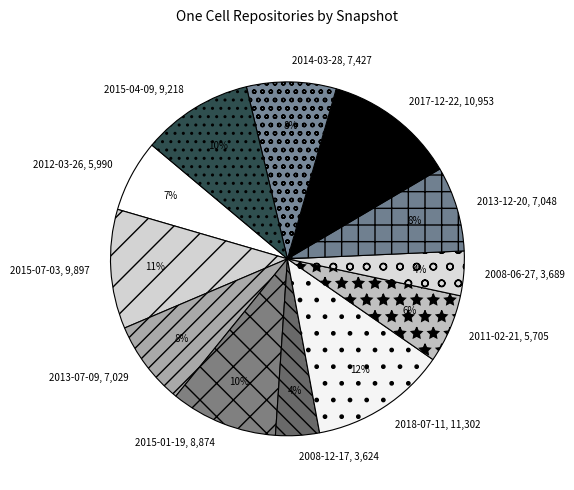

To the nearest percent, what is the difference between the largest and smallest slice percentages?

8%